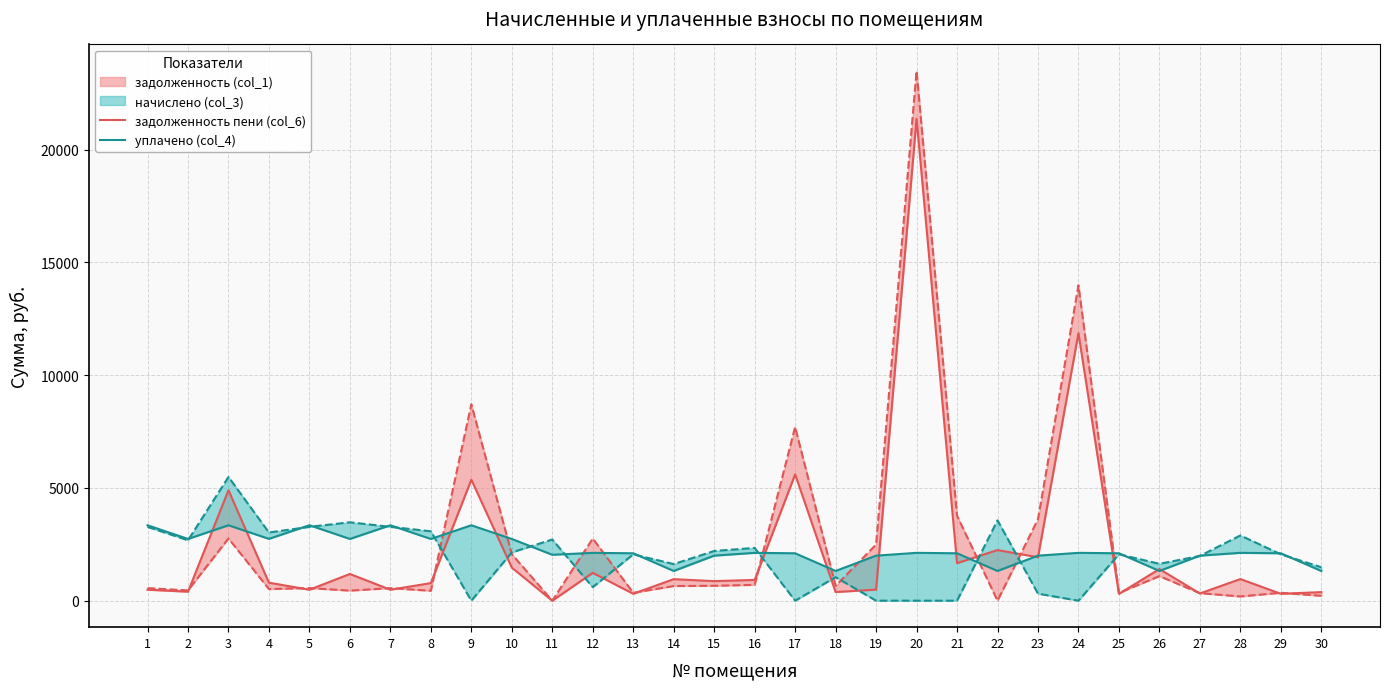

The value of уплачено (col_4) at 26 is 1318.2. True or false?

True